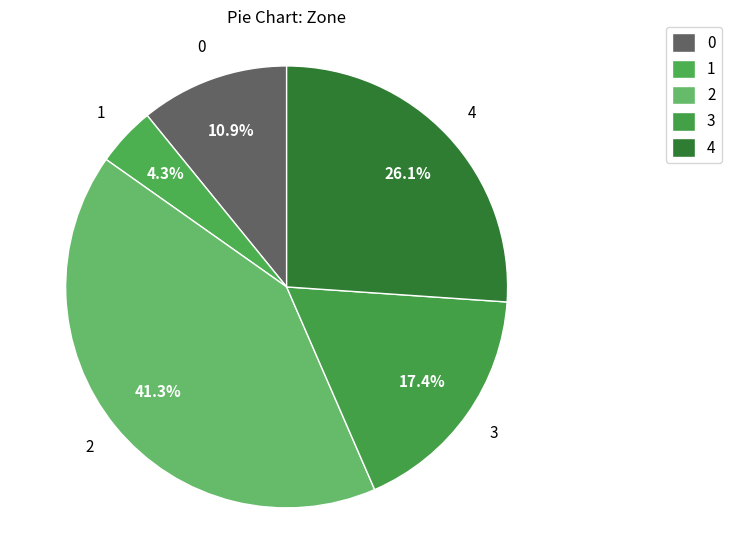

To the nearest percent, what is the average slice percentage?

20%